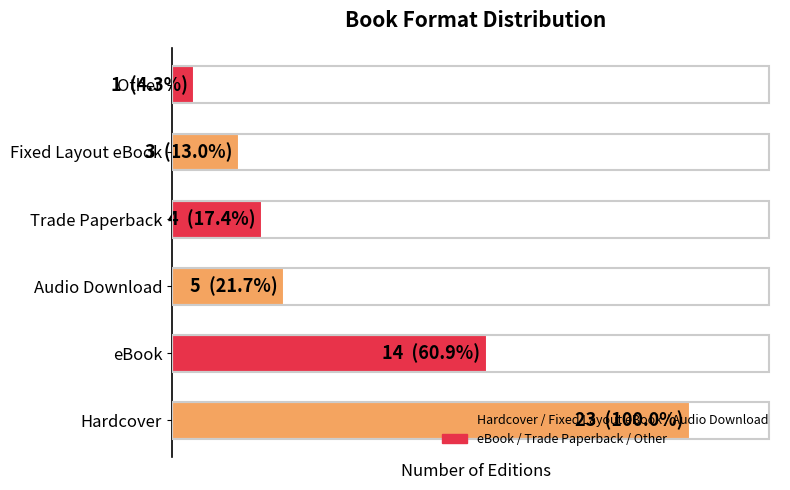

Does the chart contain any negative values?

No